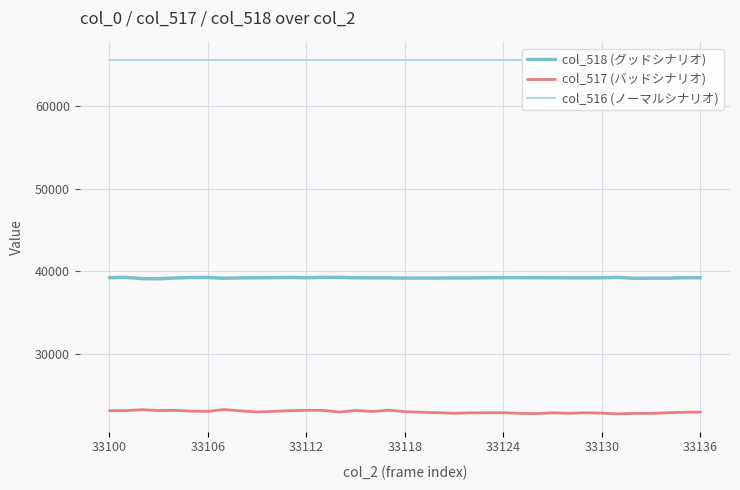

Which series has the largest total across all categories?

col_516 (ノーマルシナリオ)